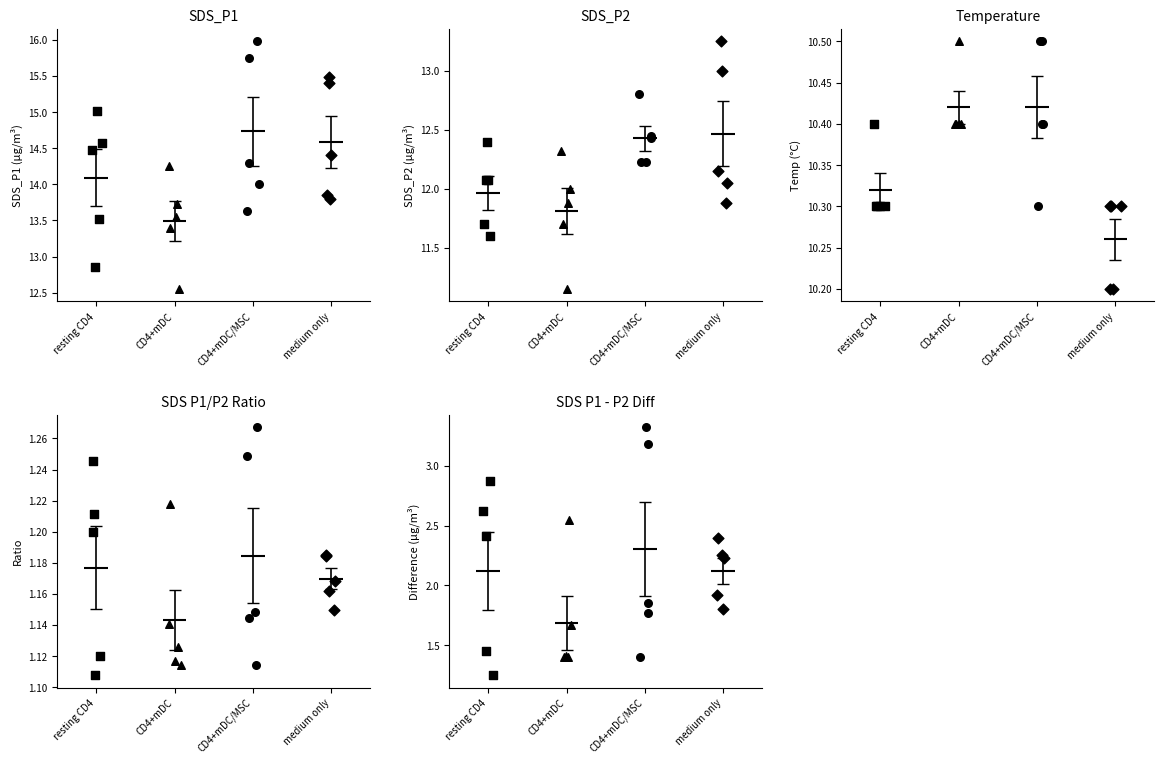

Which series has the largest total across all categories?

CD4+mDC/MSC